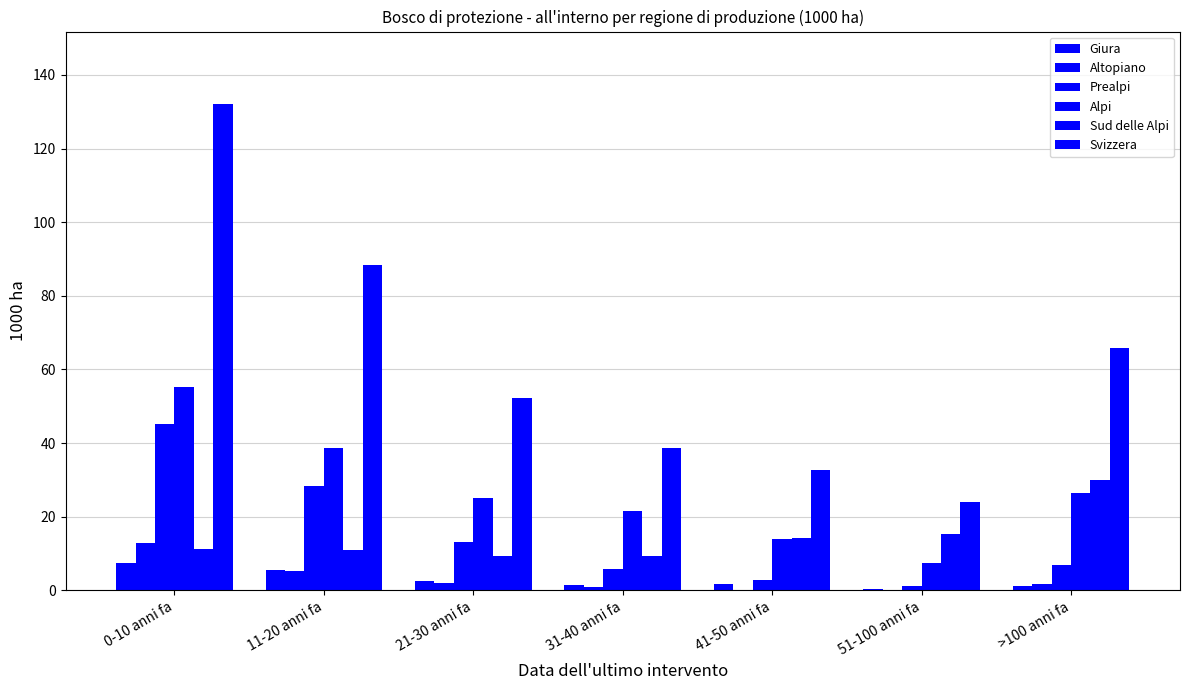

Are the bars grouped side by side (vs. stacked)?

Yes